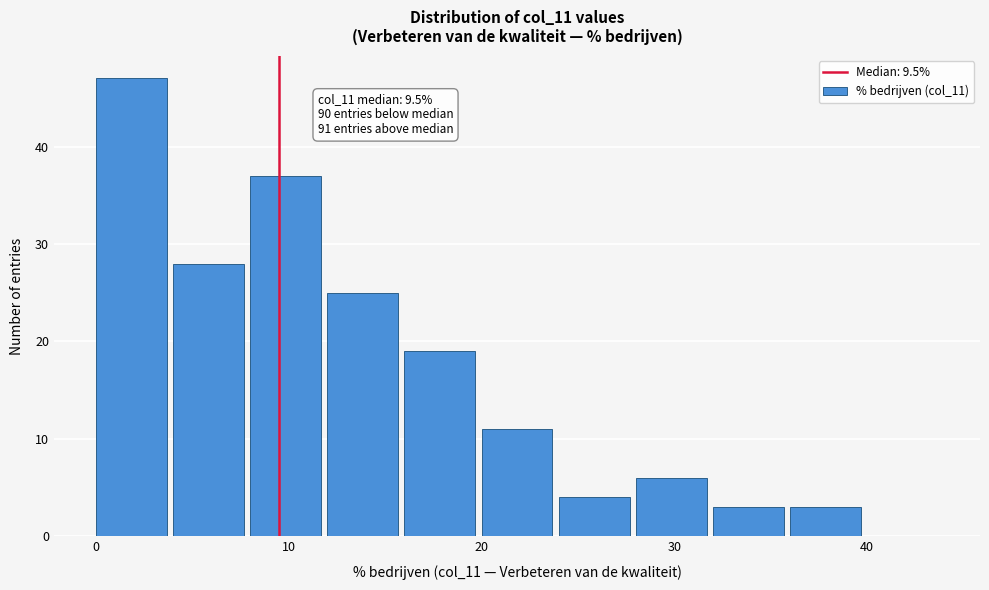

Over which range of the x-axis is the bar tallest?

0 to 4